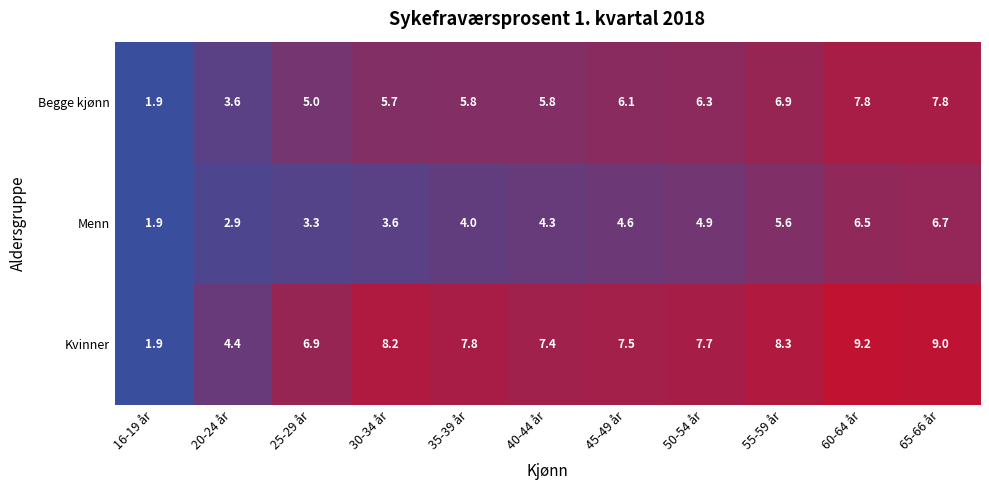

Which series changed the most between 45-49 år and 55-59 år?

Menn